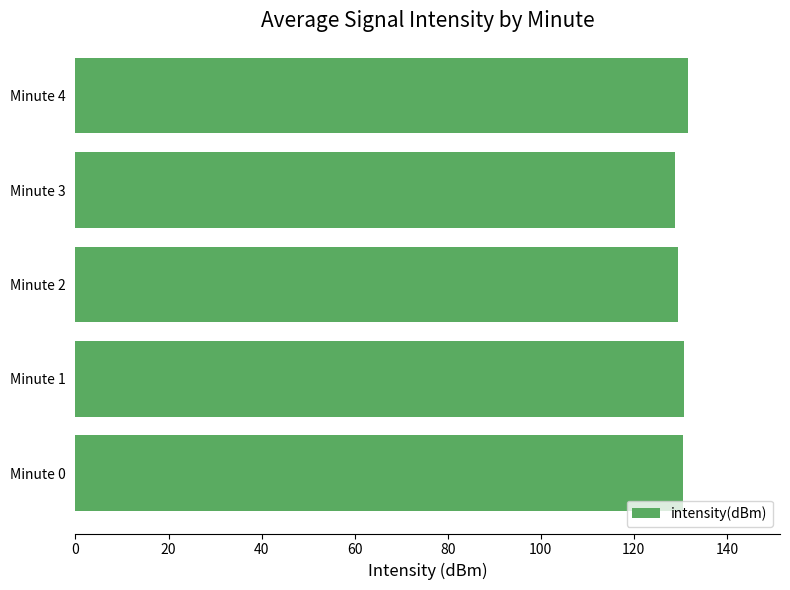

Is it true that the value at Minute 1 is 130.7?

True